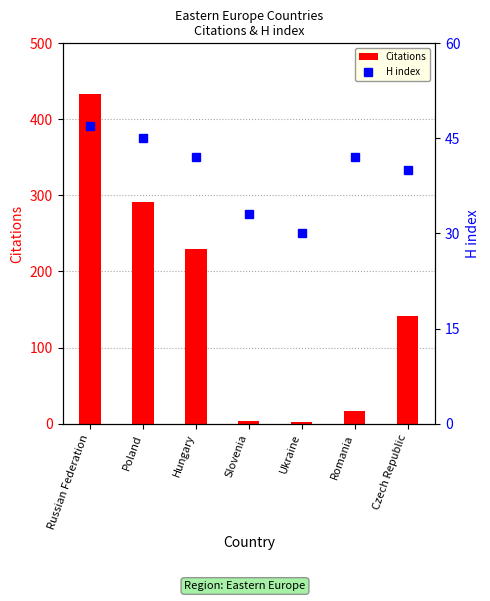

Reading right to left, what are all the values shown in this chart?

Citations: Czech Republic=142	Romania=17	Ukraine=2	Slovenia=4	Hungary=230	Poland=292	Russian Federation=433
H index: Czech Republic=40	Romania=42	Ukraine=30	Slovenia=33	Hungary=42	Poland=45	Russian Federation=47